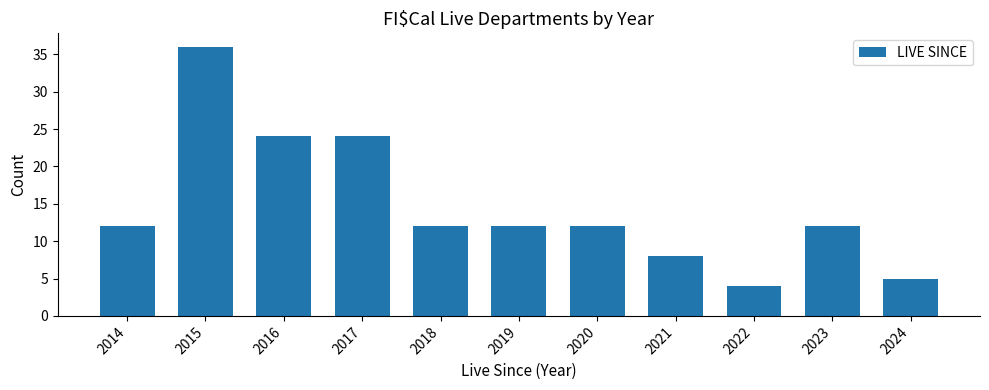

Reading right to left, transcribe all the data shown in this chart.

5	12	4	8	12	12	12	24	24	36	12